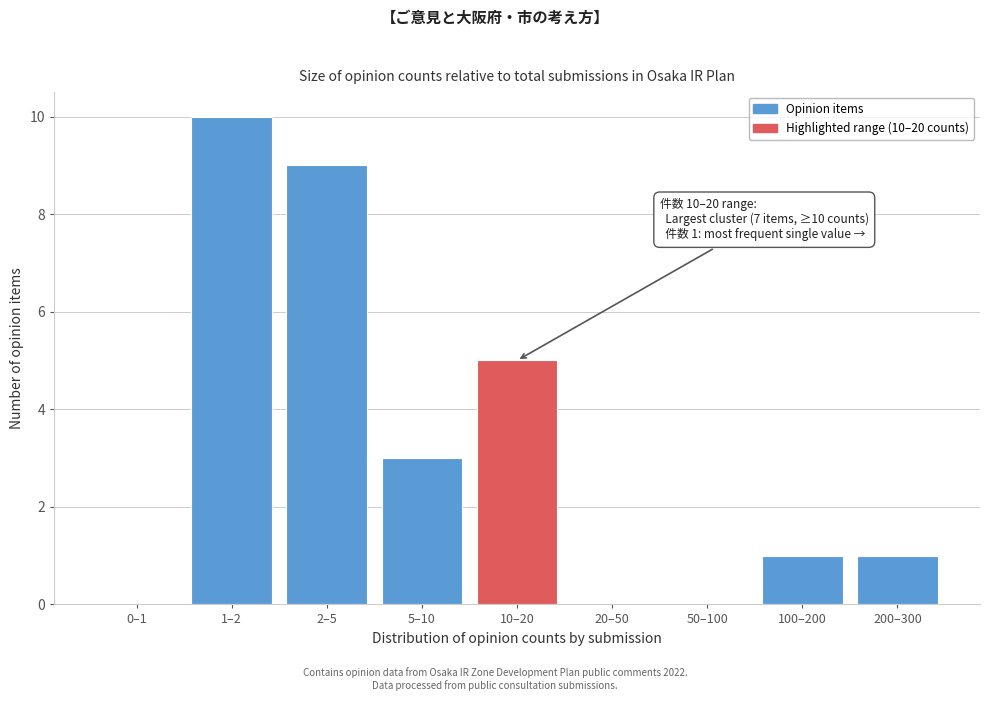

Reading left to right, list all the values displayed in this chart.

0–1=0	1–2=10	2–5=9	5–10=3	10–20=5	20–50=0	50–100=0	100–200=1	200–300=1